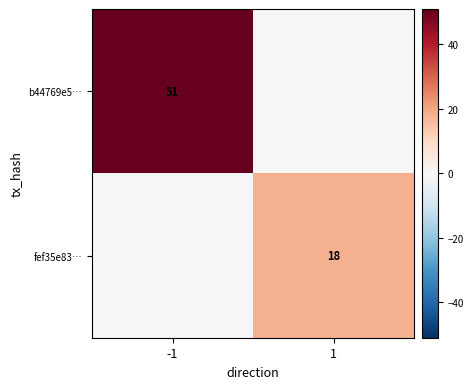

The fef35e83… series shows 18 at 1. True or false?

True